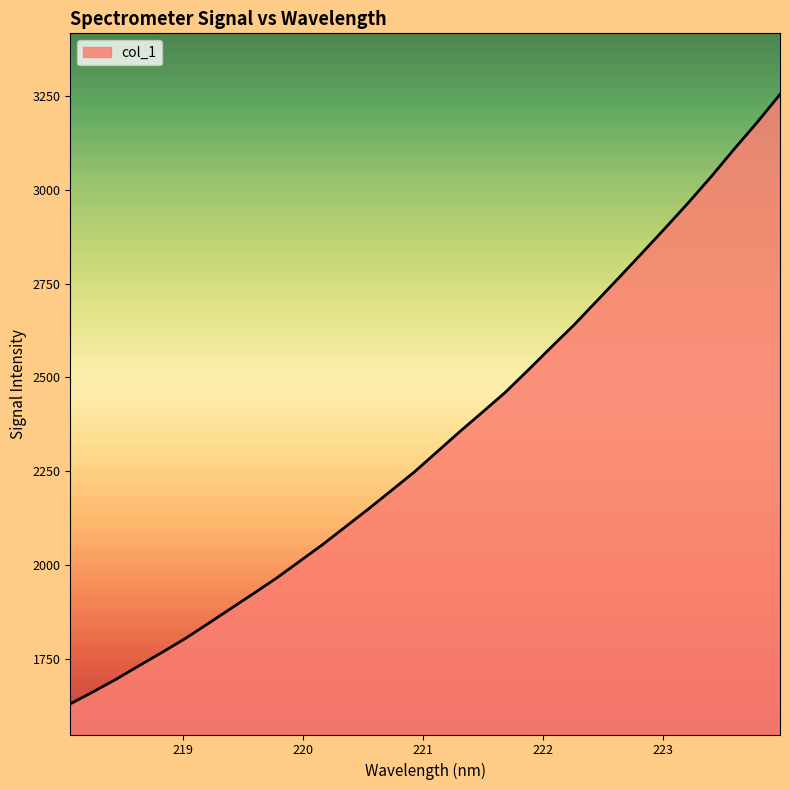

How many lines are shown in the chart?

1